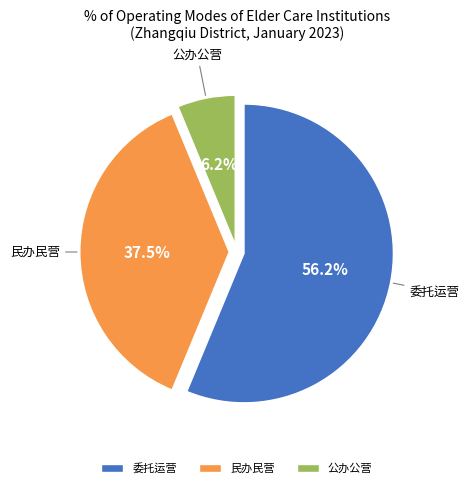

Do 公办公营 and 委托运营 together represent more than half of the pie?

Yes